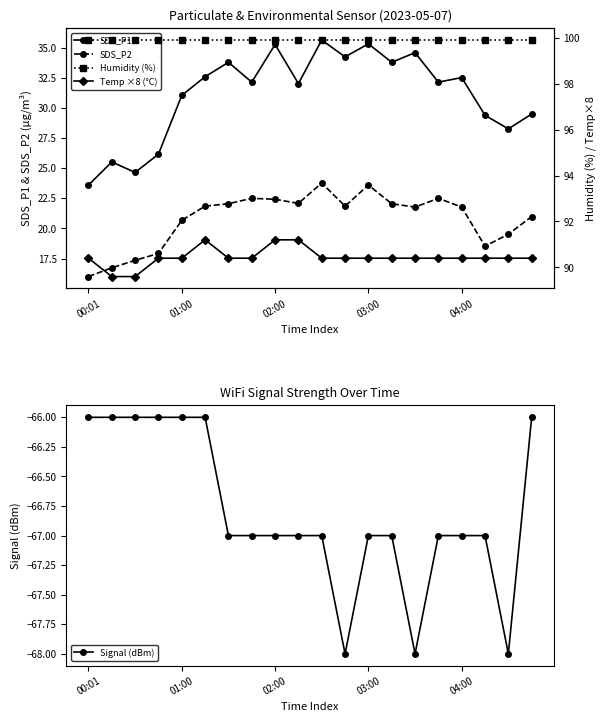

Is the value of Humidity (%) at 6 greater than the value of Temp ×8 (°C) at 18?

Yes